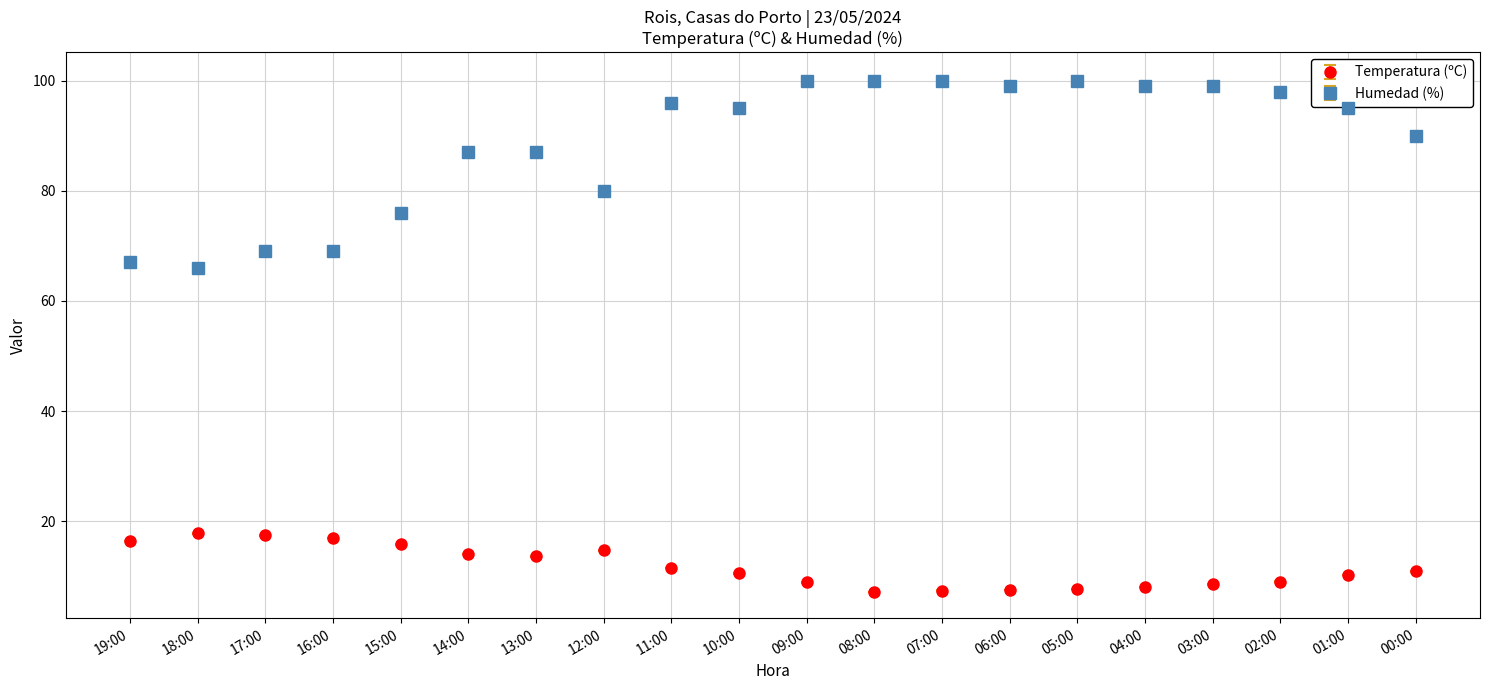

Rank the series at 04:00 from lowest to highest value.

Temperatura (ºC), Humedad (%)